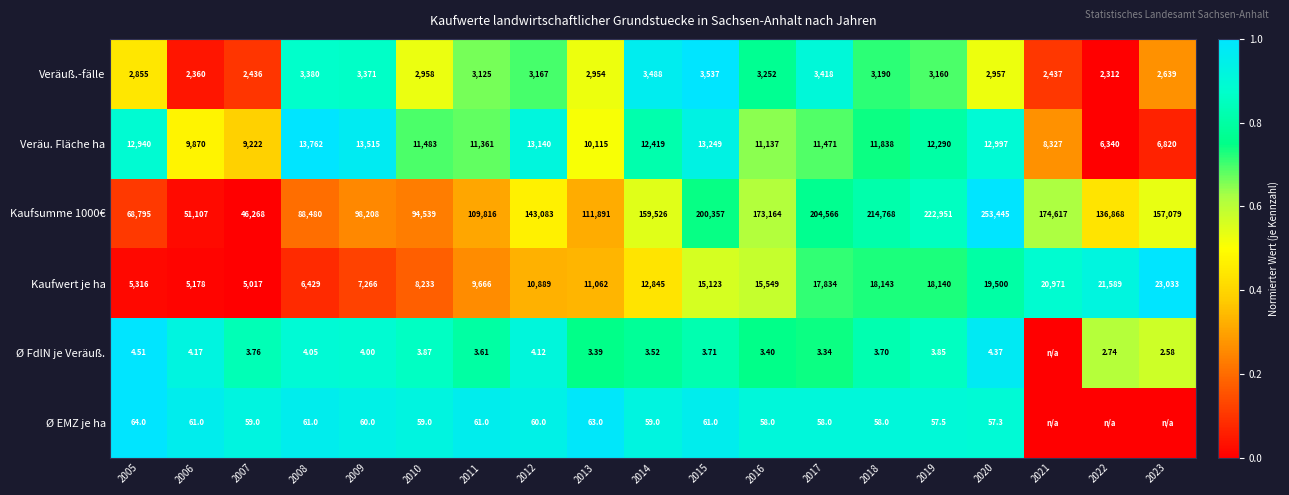

How many data points in Veräu. Fläche ha are less than 11483?

9